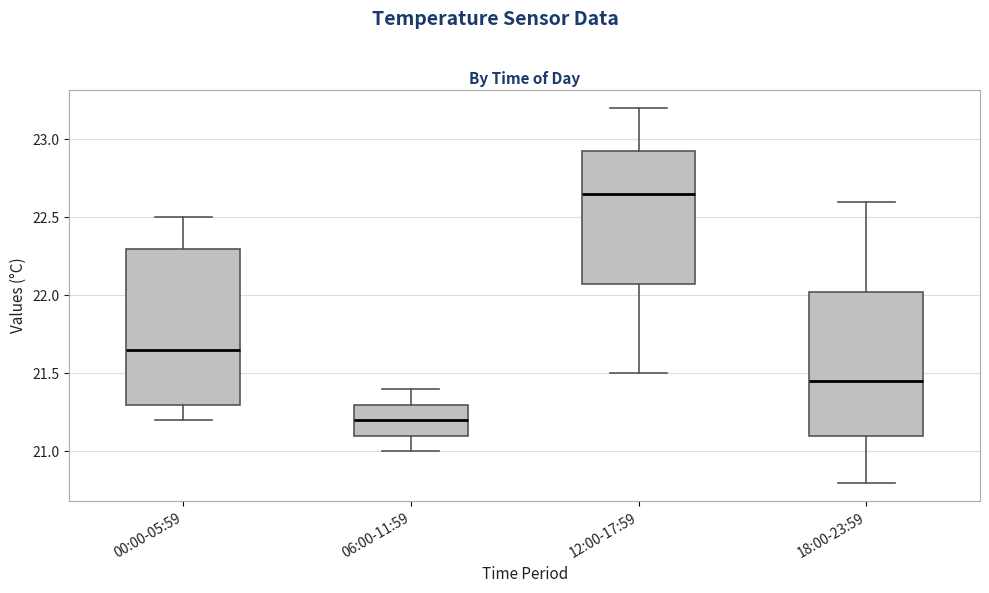

Comparing the boxes themselves (not the whiskers), which one is the tallest?

00:00-05:59